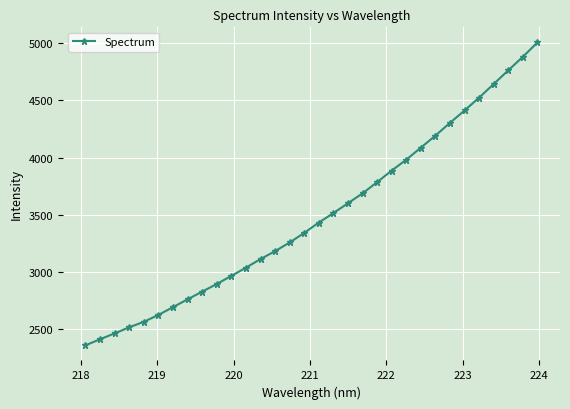

What is the value of the 1st point from the left?

2360.2